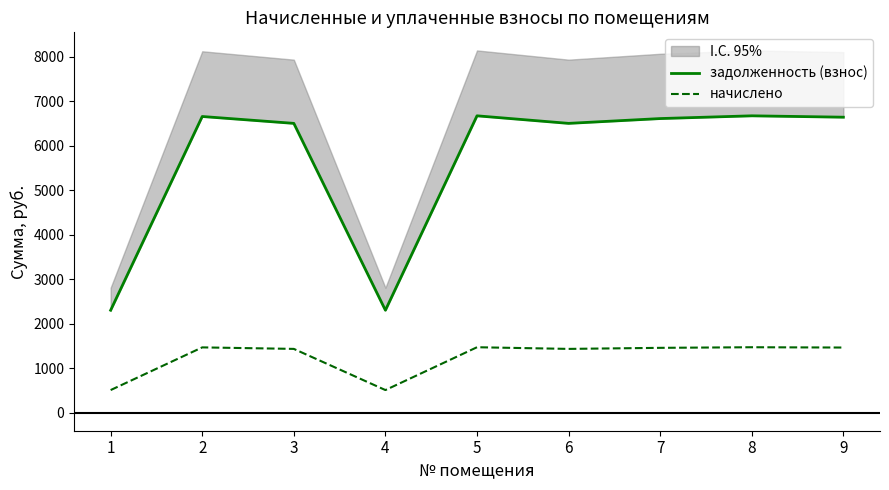

The начислено series shows 506.9 at 4. True or false?

True